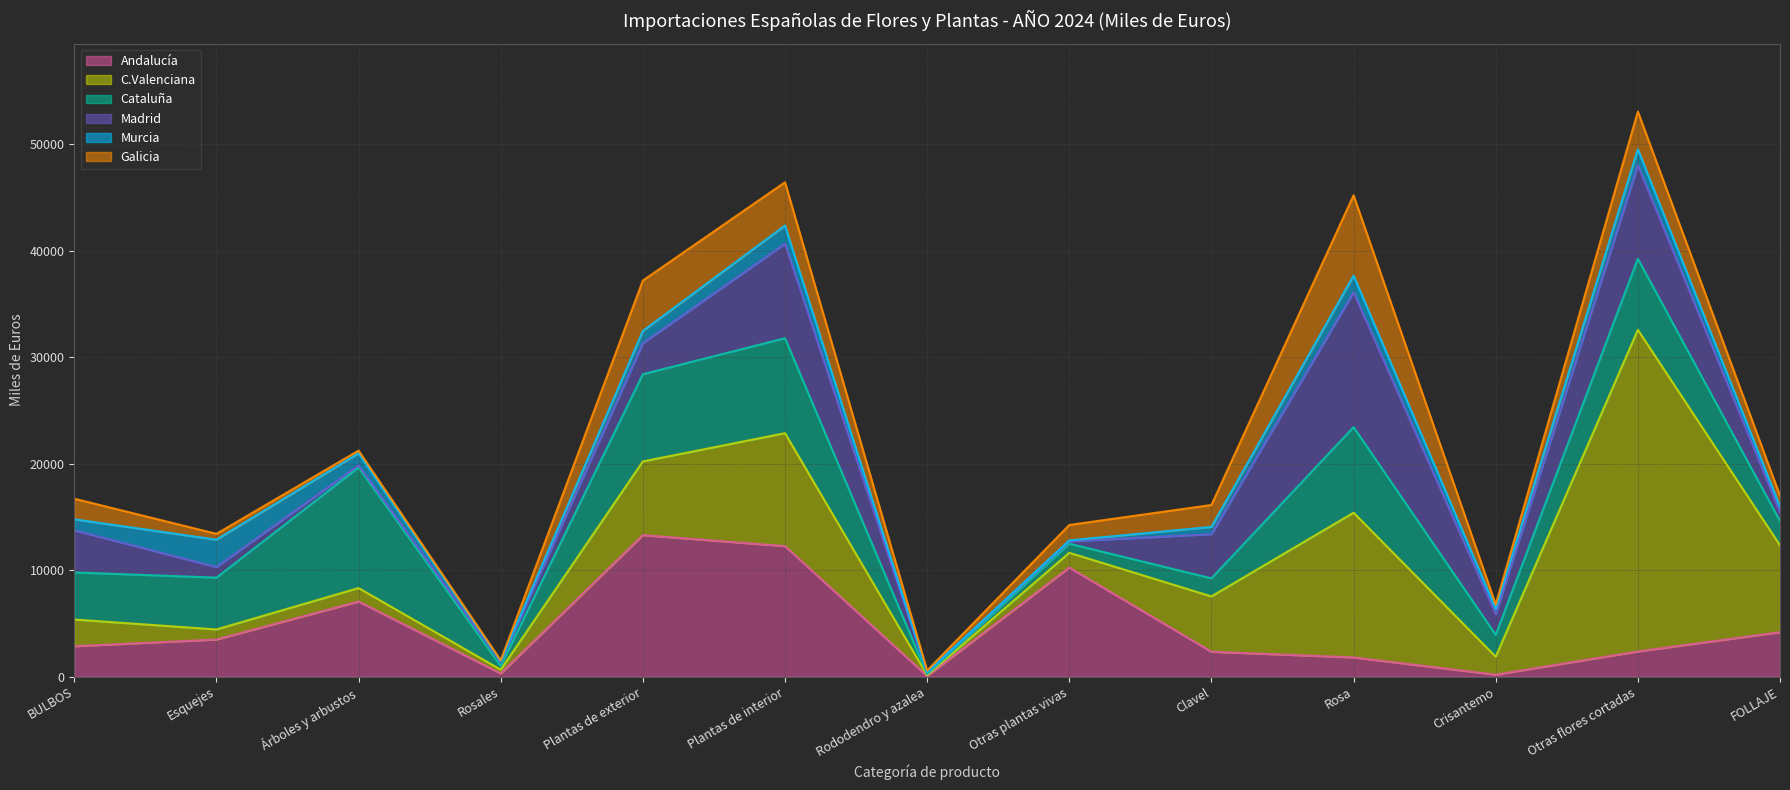

How many lines are shown in the chart?

6